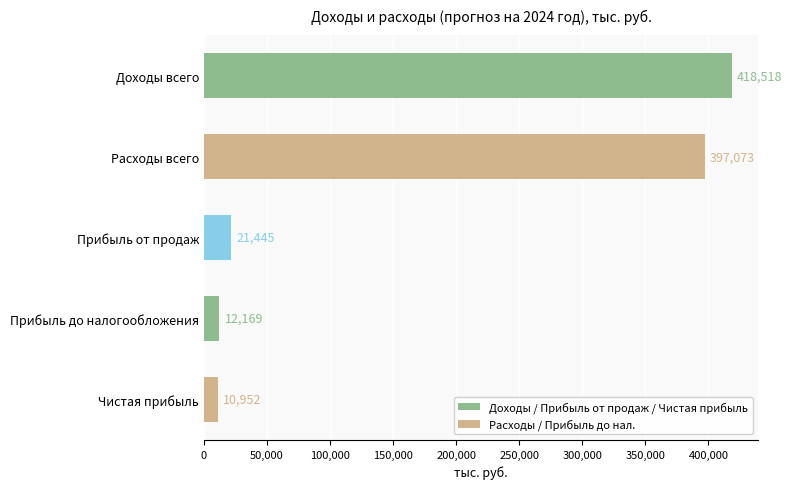

Is it true that the value at Прибыль до налогообложения is 12168.6?

True